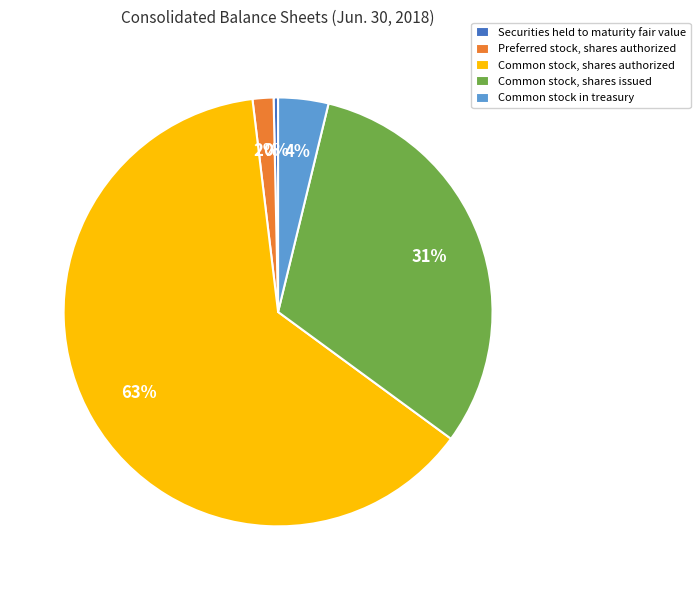

To the nearest percent, what is the combined percentage of Common stock, shares issued and Preferred stock, shares authorized?

33%